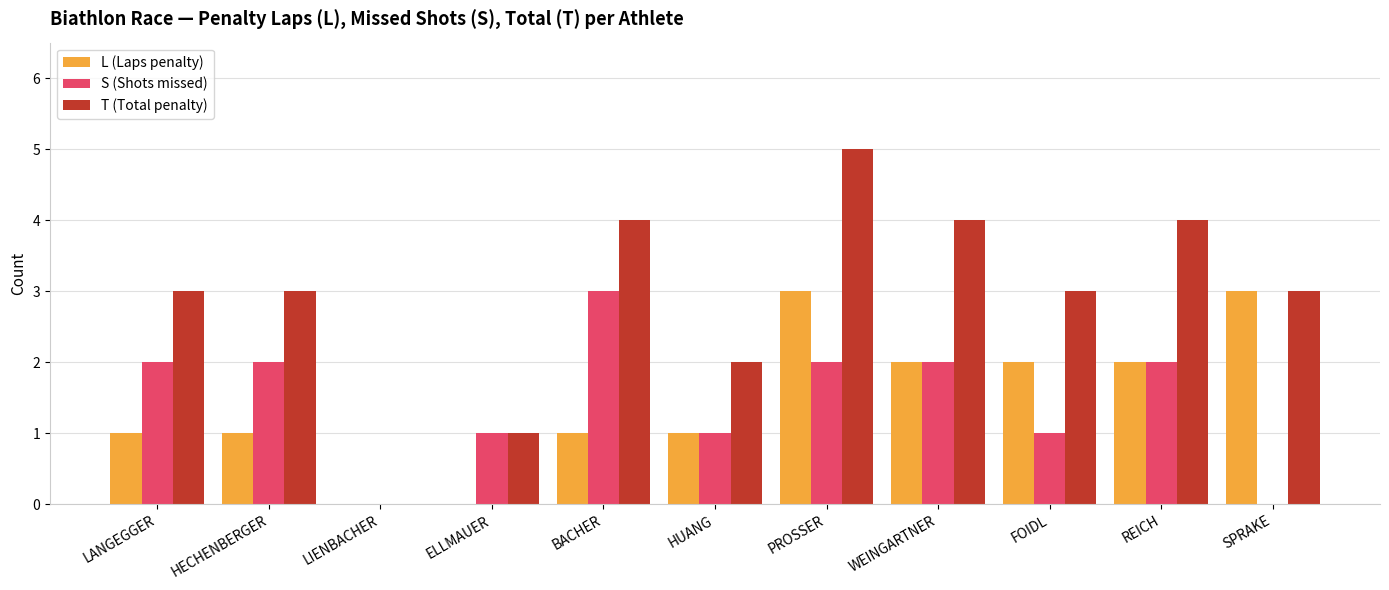

The T (Total penalty) series shows 0 at LIENBACHER. True or false?

True